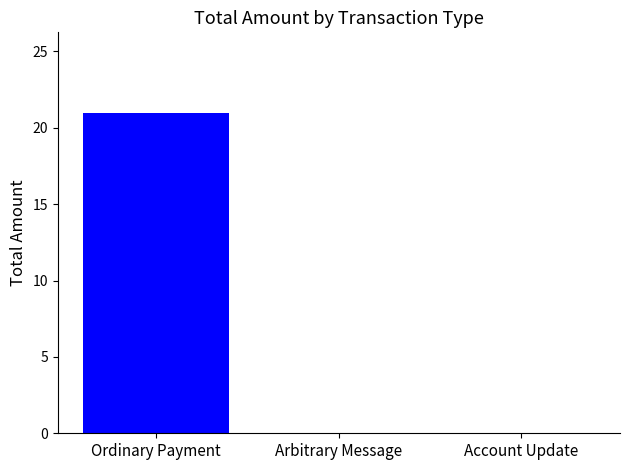

Is it true that the value at Arbitrary Message is -7?

False